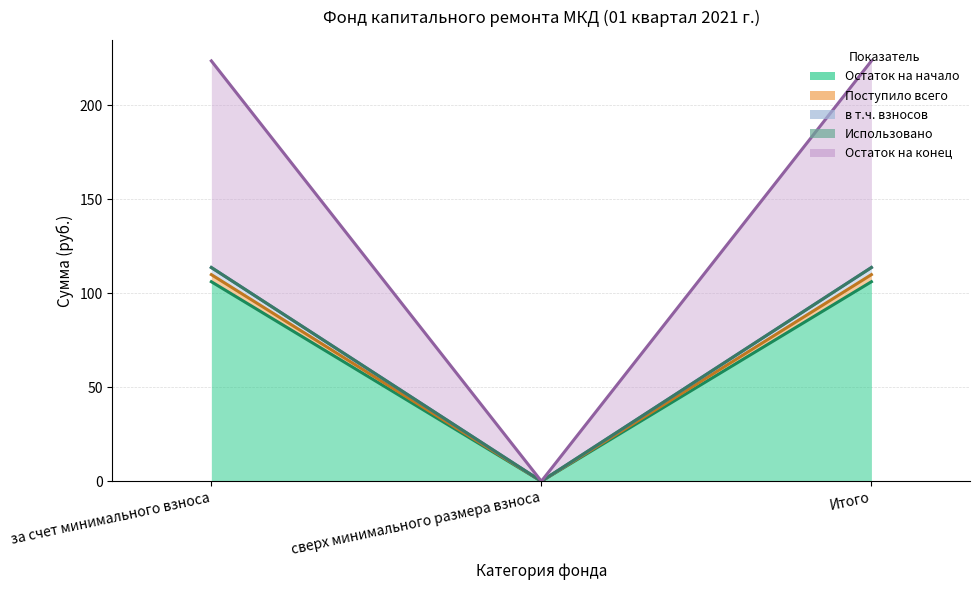

How many data points does each series have?

3